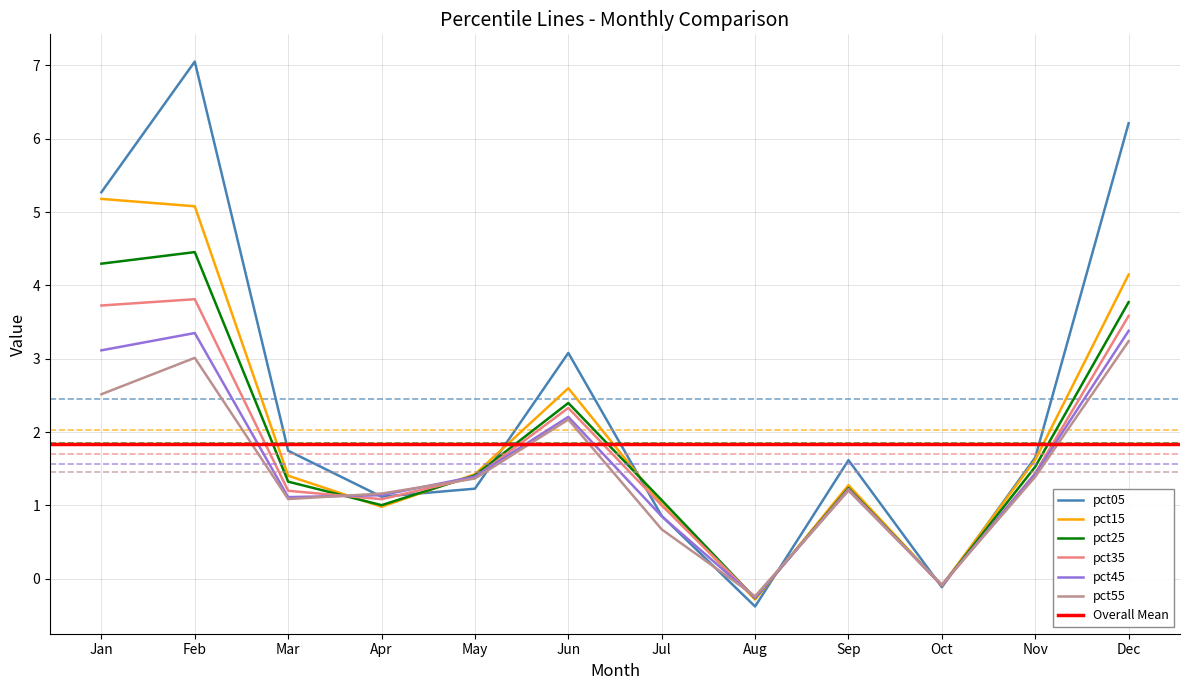

Where is pct15 nearest to the value 2?

Nov